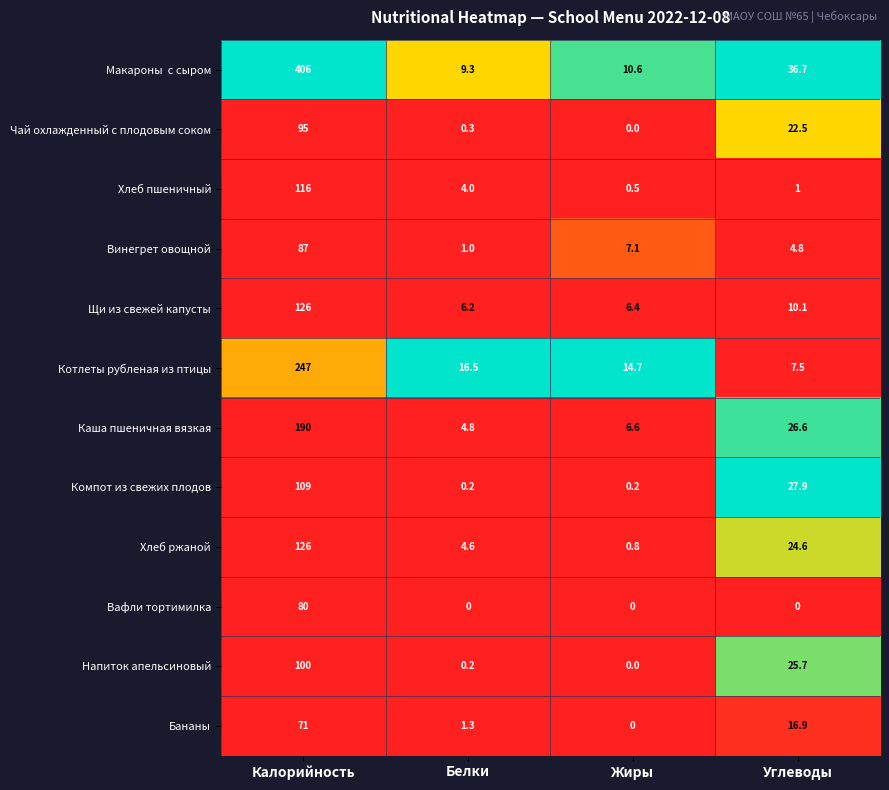

The Чай охлажденный с плодовым соком series shows 0.3 at Белки. True or false?

True